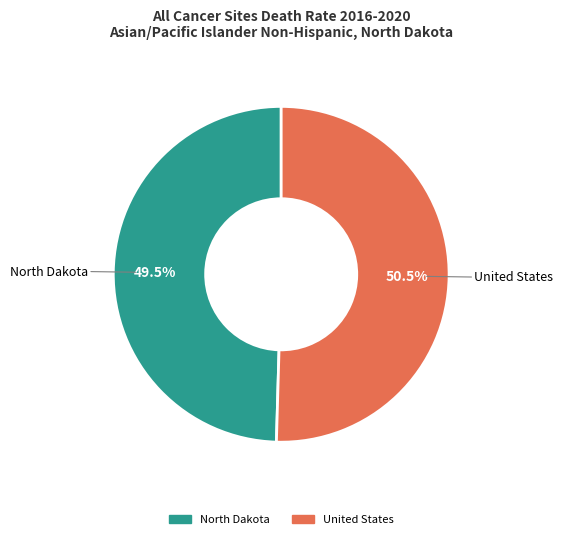

Count the number of slices in the pie.

2